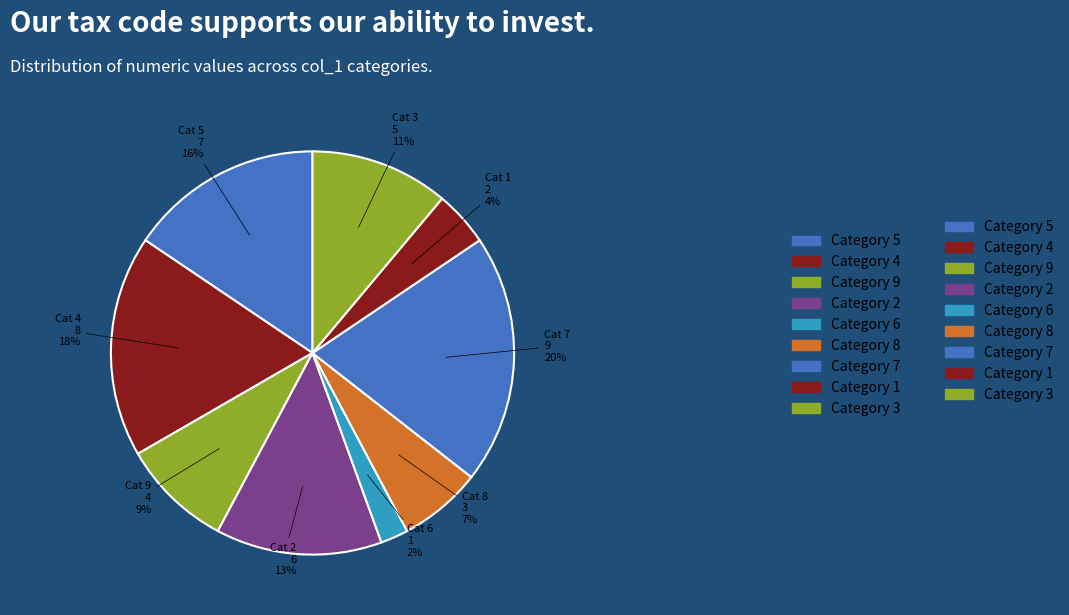

To the nearest percent, what percentage of the pie is 9?

9%